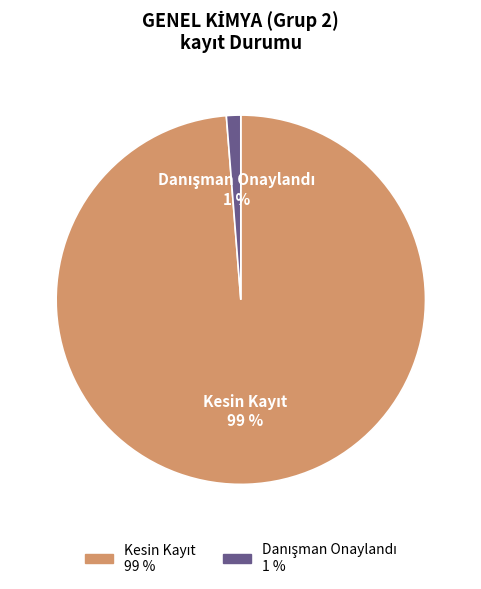

To the nearest percent, what is the average slice percentage?

50%